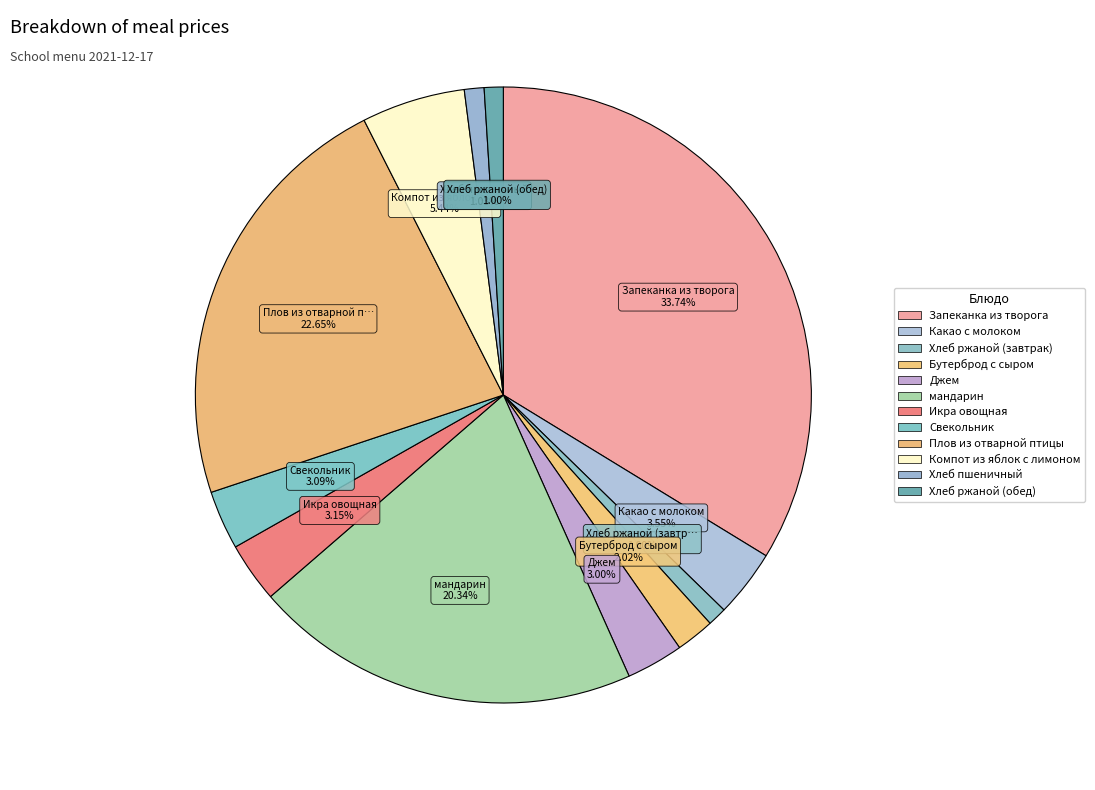

How many segments does this pie chart have?

12